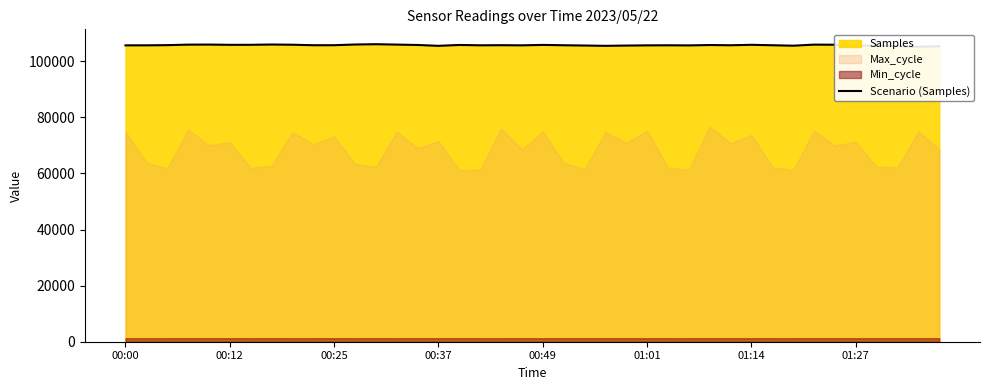

How many interior local peaks (higher than both neighbors) does the data have?

10